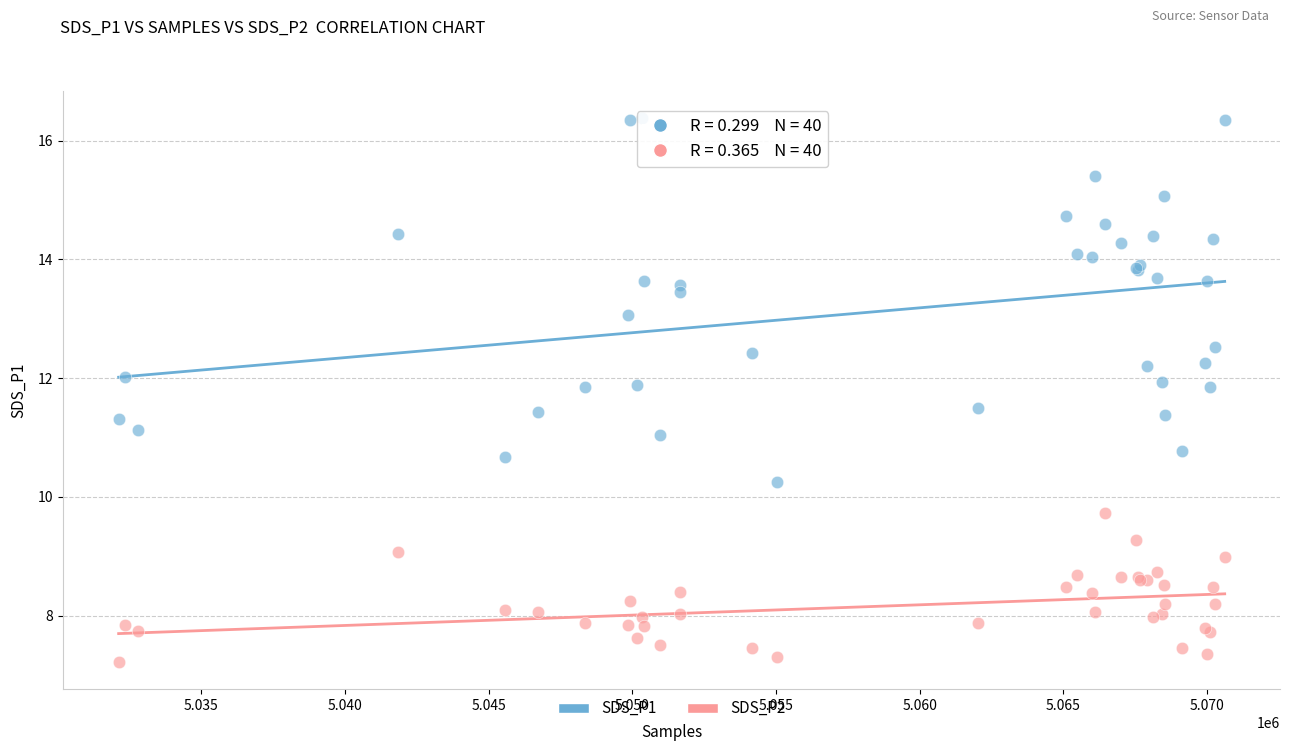

Which series has the widest spread of Y values?

SDS_P1